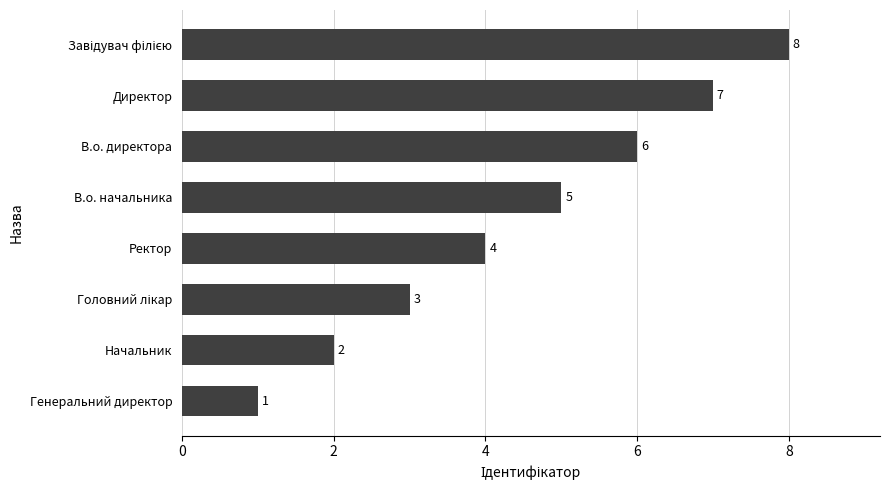

At which label is the value closest to 4?

Ректор